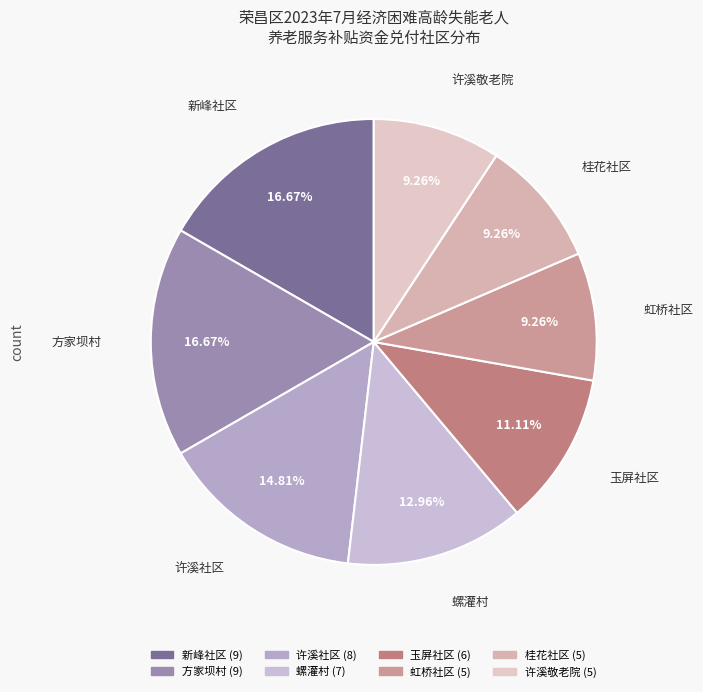

Is 许溪社区 the majority of the pie?

No